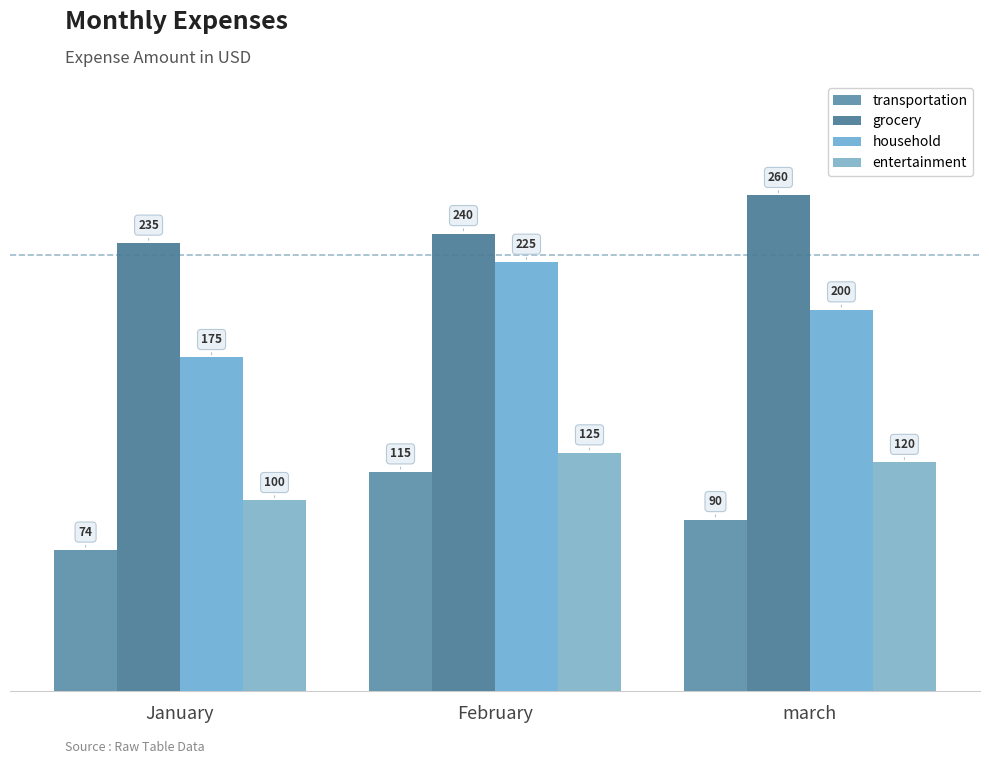

Reading right to left, transcribe all the data shown in this chart.

transportation: march=90	February=115	January=74
grocery: march=260	February=240	January=235
household: march=200	February=225	January=175
entertainment: march=120	February=125	January=100